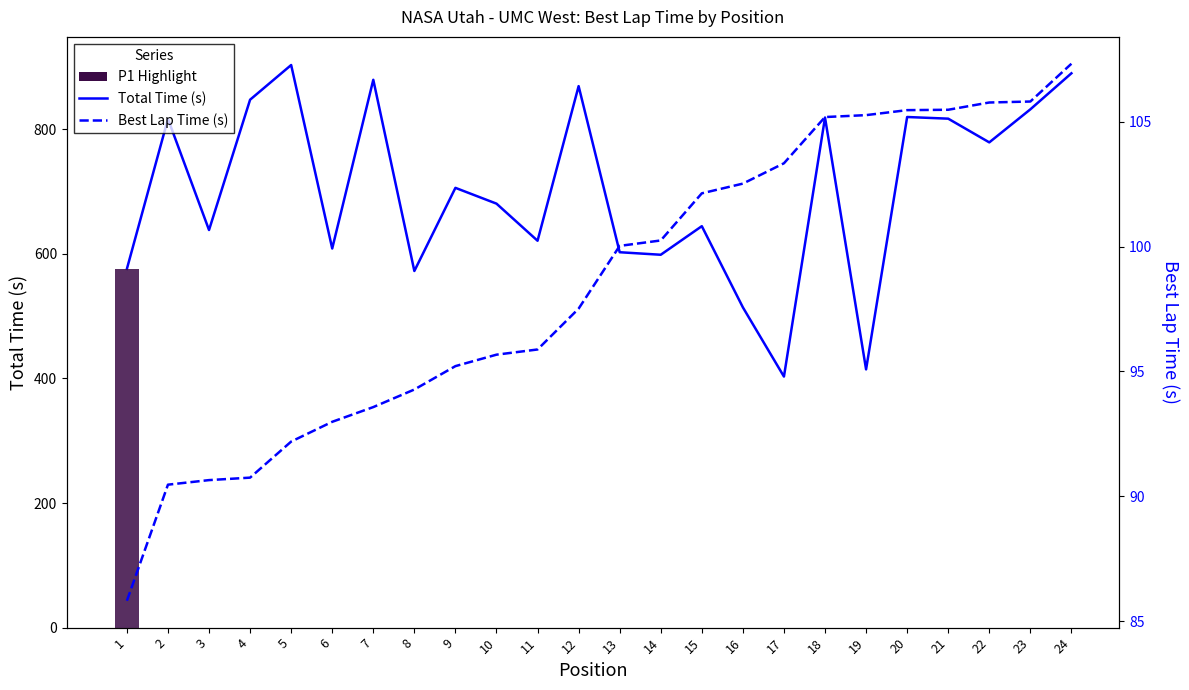

Rank the series at 2 from lowest to highest value.

Best Lap Time (s), Total Time (s)